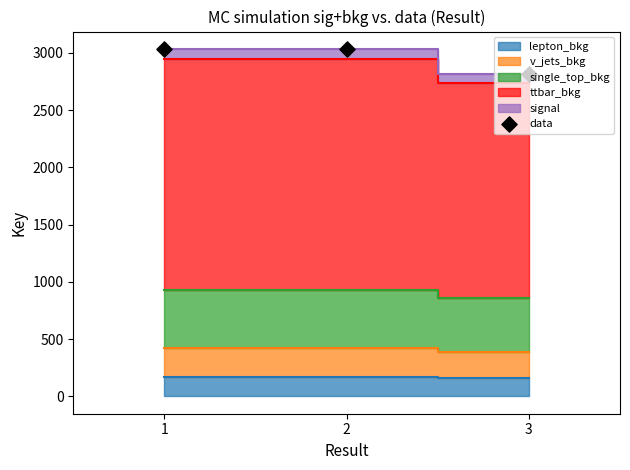

Which has a higher value, 3 or 1?

1